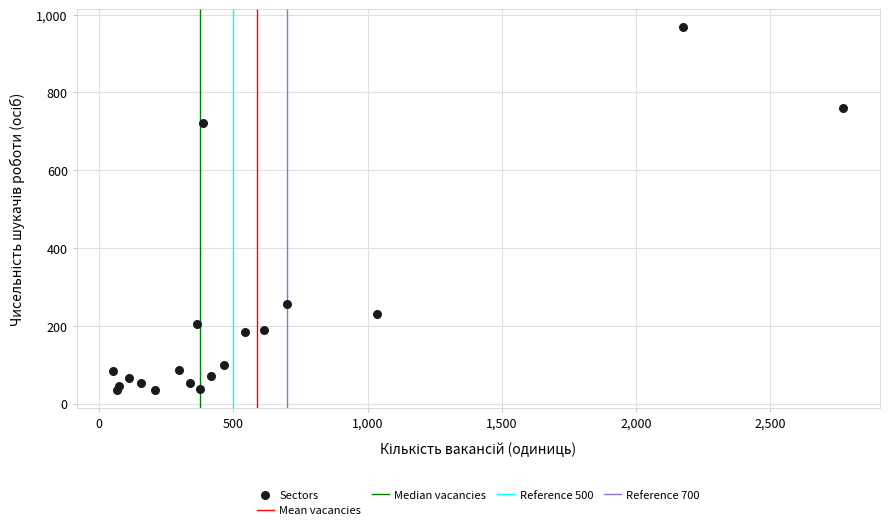

What Y value in the scatter plot is closest to 501?

721